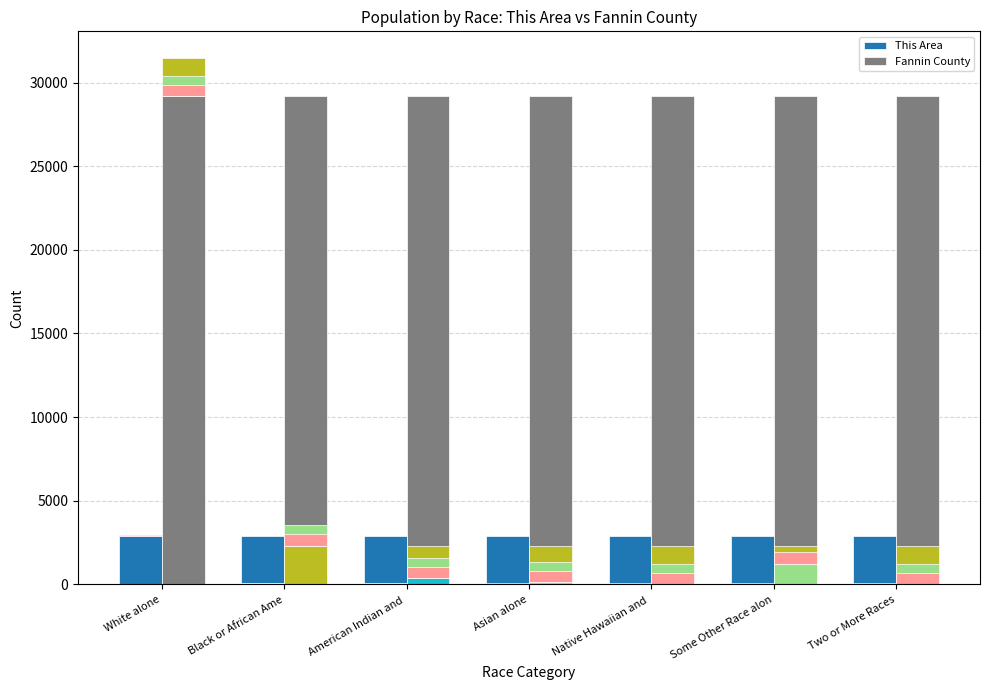

Does the chart contain any negative values?

No